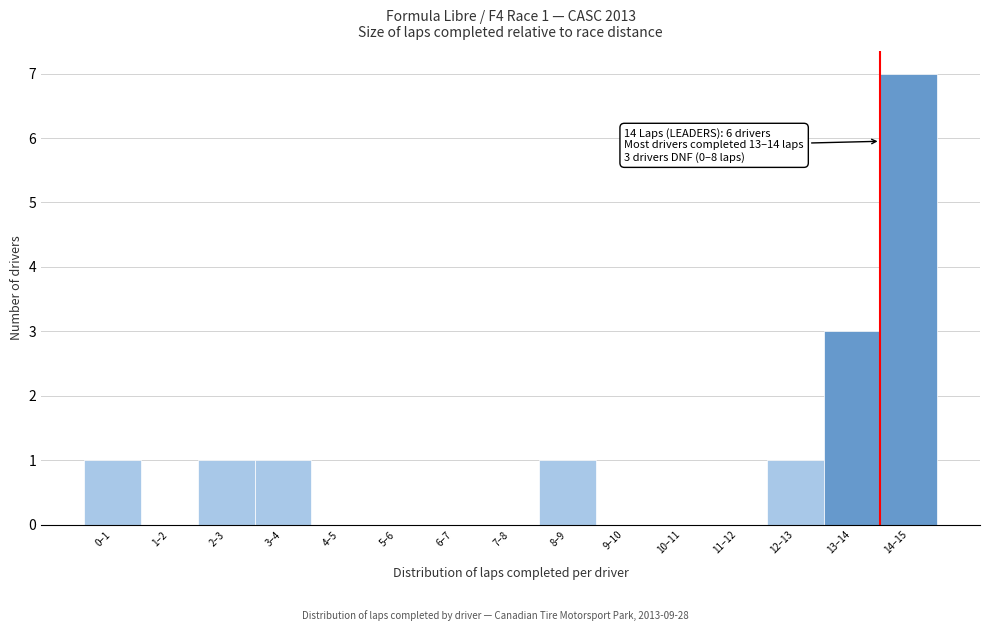

Reading right to left, transcribe all the data shown in this chart.

14–15=7	13–14=3	12–13=1	11–12=0	10–11=0	9–10=0	8–9=1	7–8=0	6–7=0	5–6=0	4–5=0	3–4=1	2–3=1	1–2=0	0–1=1